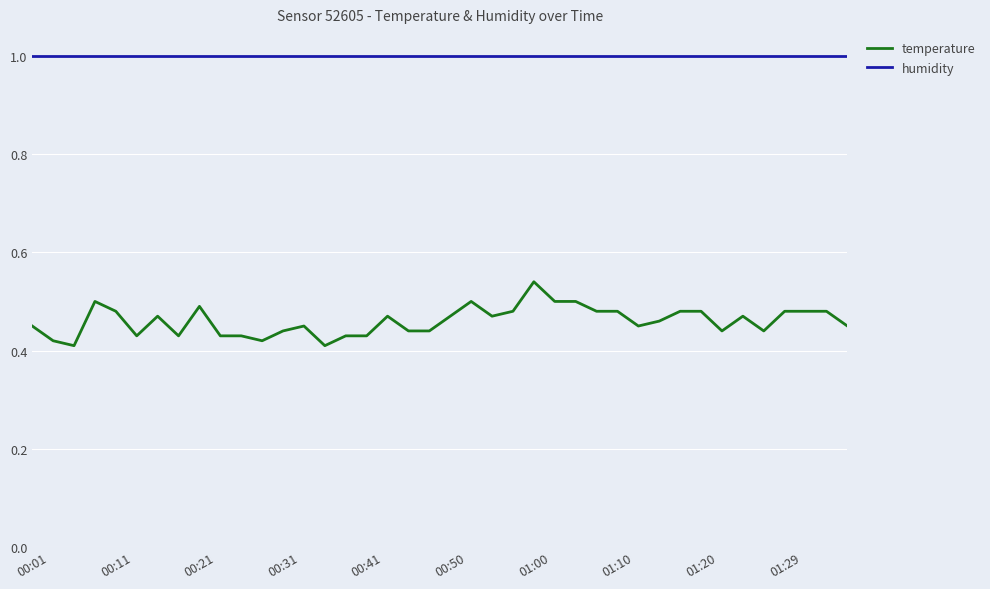

Which series has the widest spread of values?

temperature